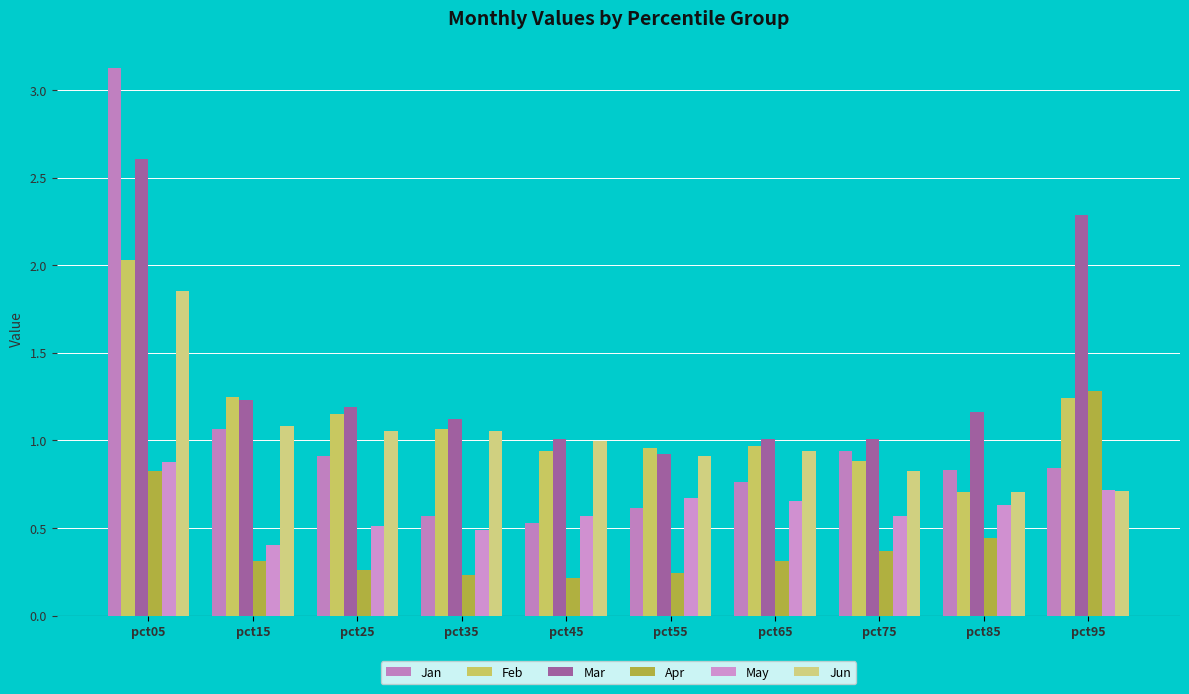

What is the total value across all series at pct25?

5.1